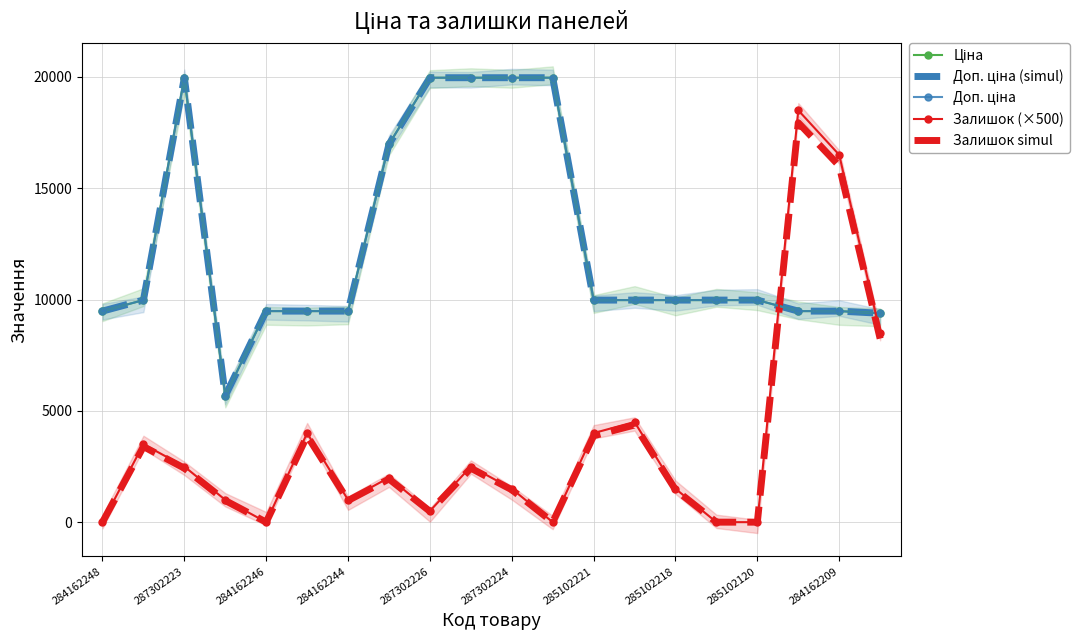

How many distinct data groups are displayed?

5